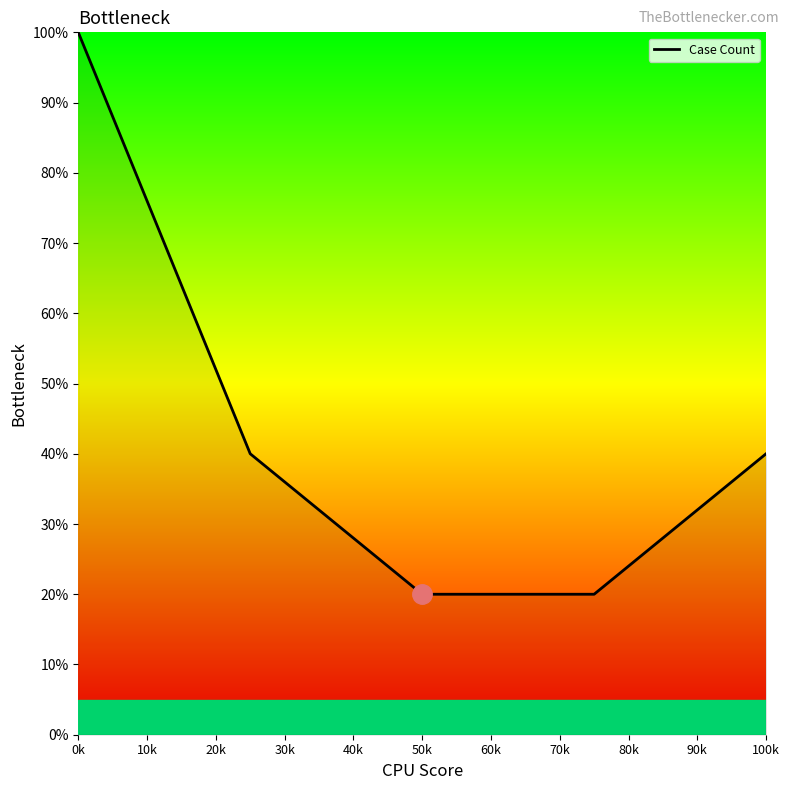

Reading left to right, extract all data points from this chart.

100	40	20	20	40